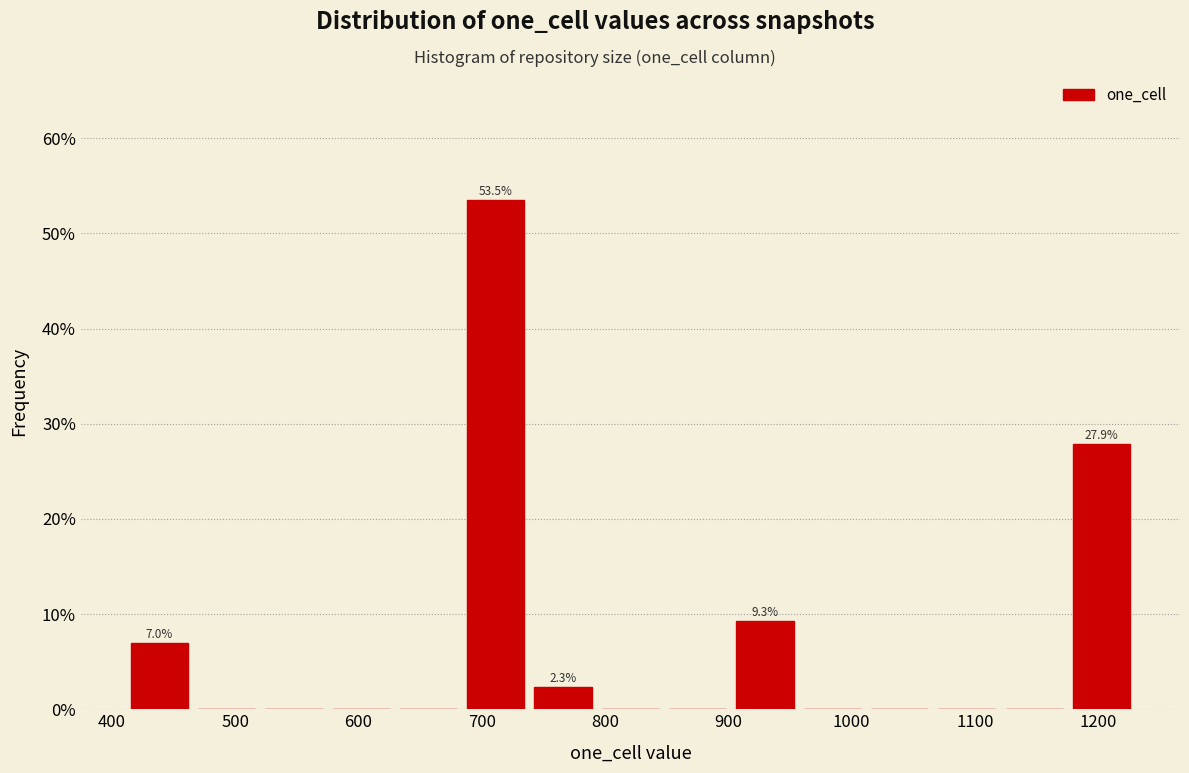

Over which range of the x-axis is the bar tallest?

680 to 740